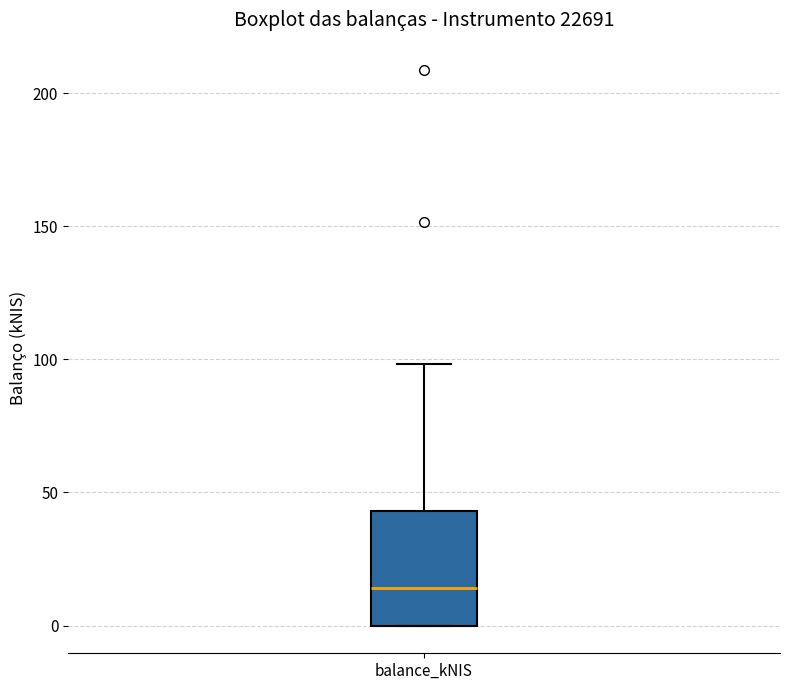

Read this box plot against the y-axis: the position of the median line, the range covered by the box, and the ends of both whiskers. The values are not printed on the chart, so give them approximately, as read against the axis.

median 15, box 0 to 45, whiskers 0 to 100